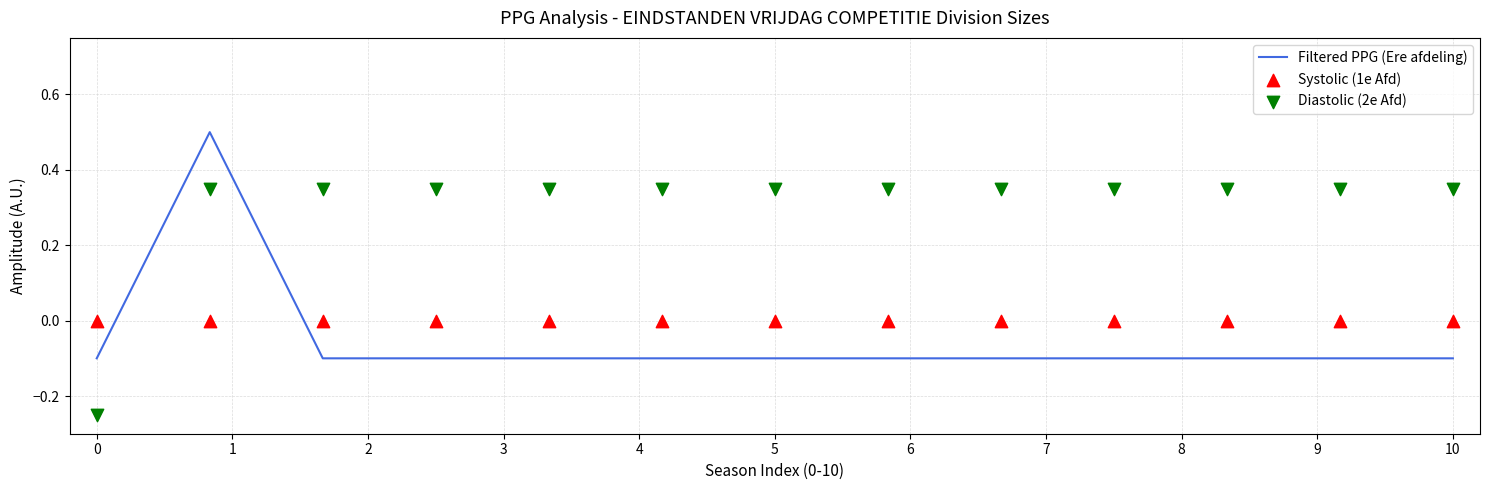

The Filtered PPG (Ere afdeling) series shows -0.0 at 0. True or false?

False